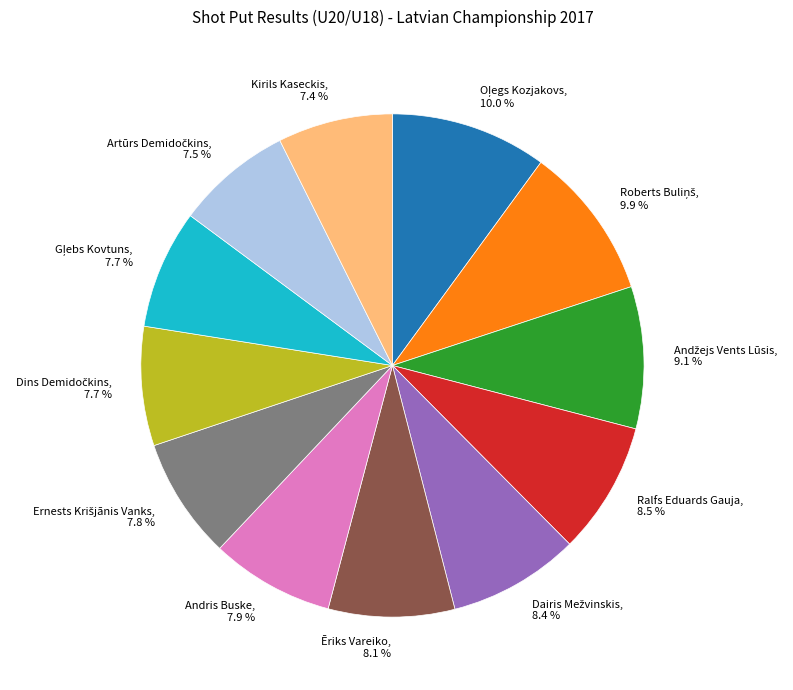

Is there any slice that represents more than half of the pie?

No